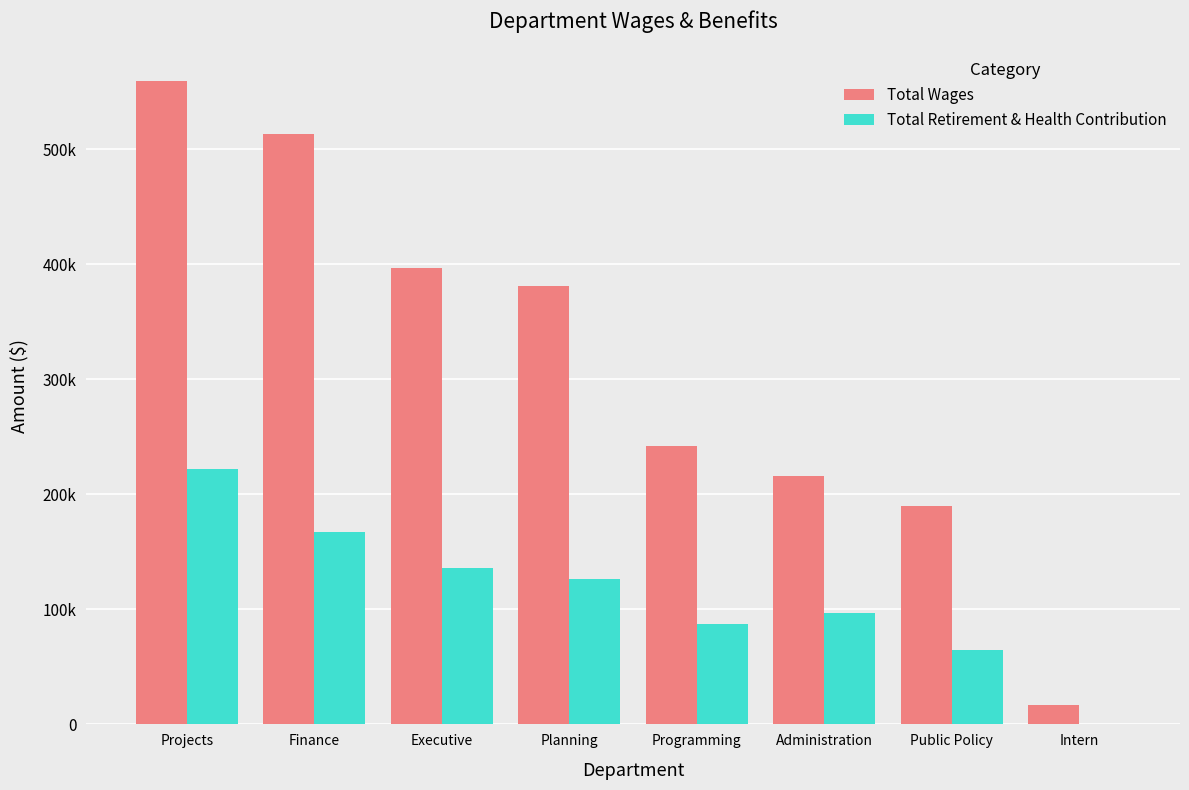

What is the average value of the Total Retirement & Health Contribution series?

112695